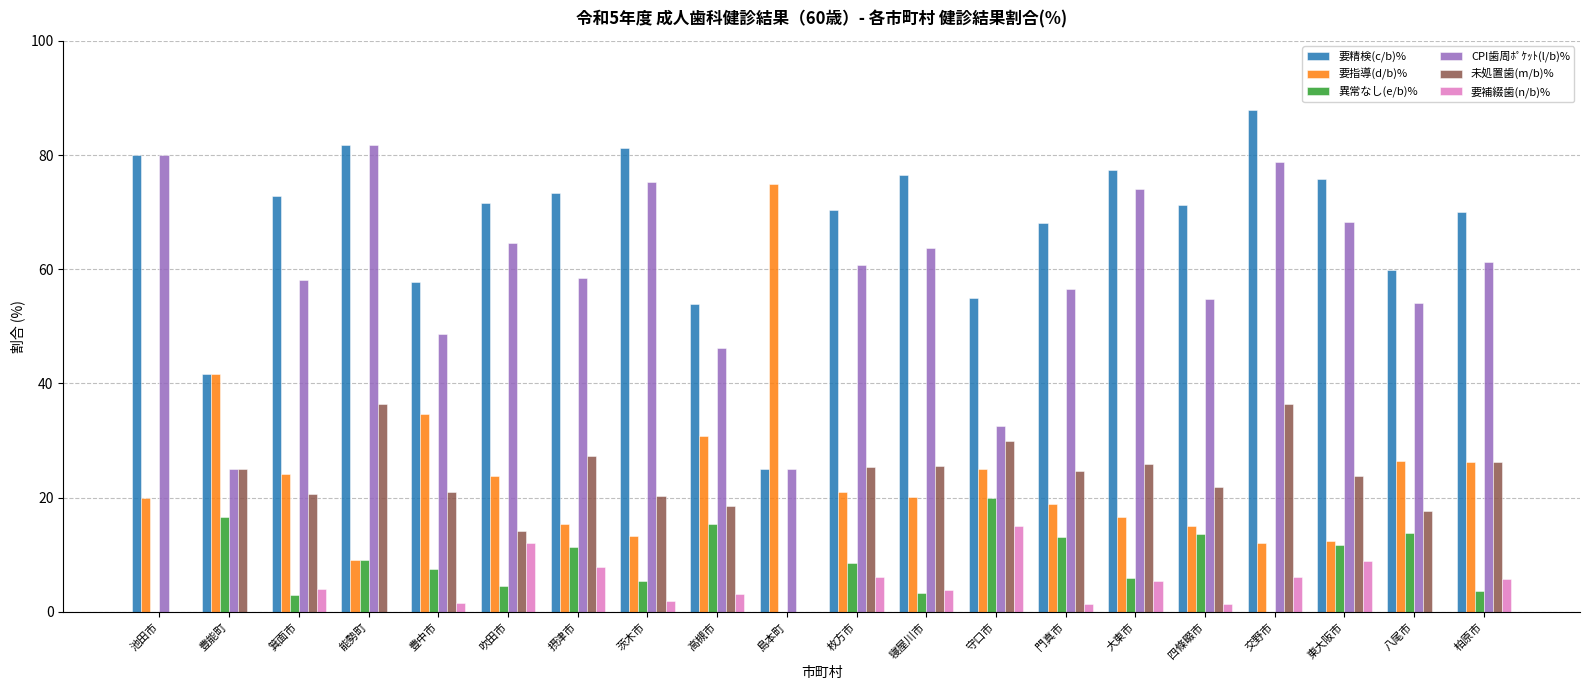

Is it true that 要精検(c/b)% equals 36.3 at 池田市?

False